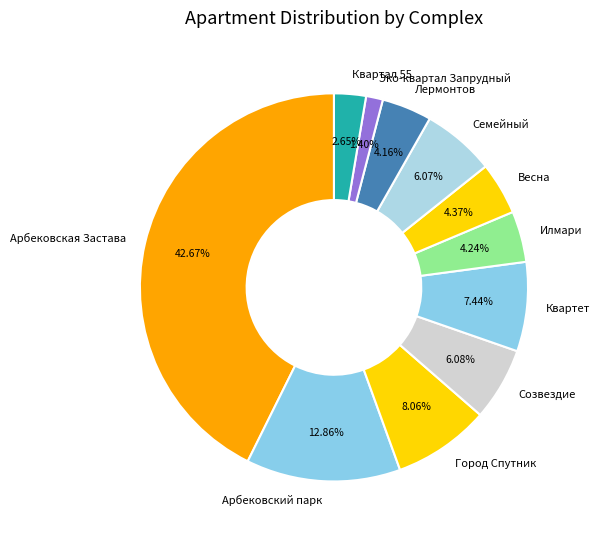

What percentage is NOT represented by Квартет?

92.6%